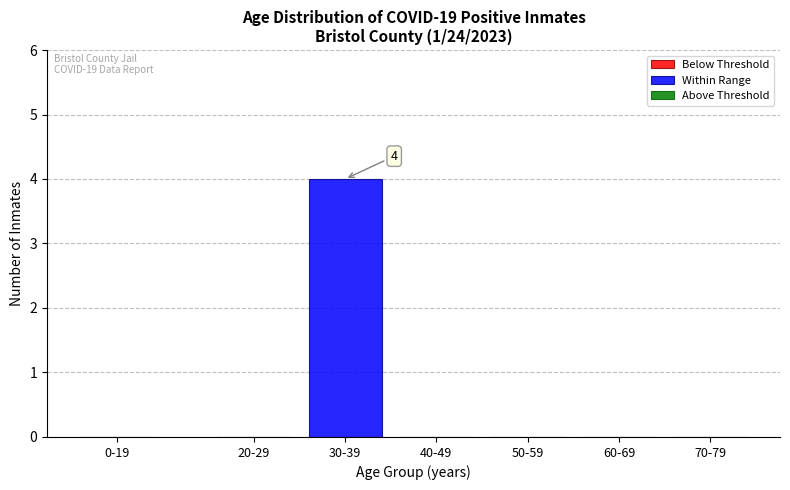

Reading left to right, extract all data points from this chart.

30-39=4	40-49=0	50-59=0